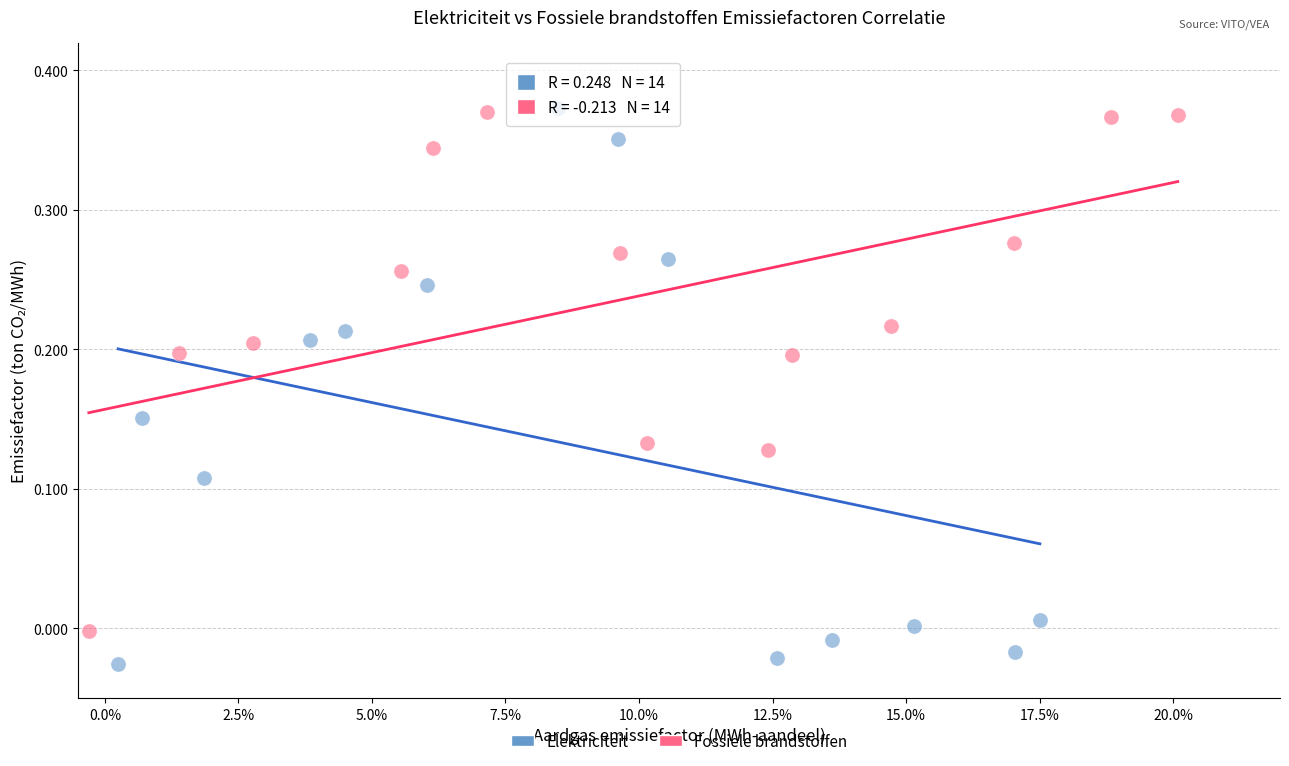

Which series has the widest spread of Y values?

Elektriciteit